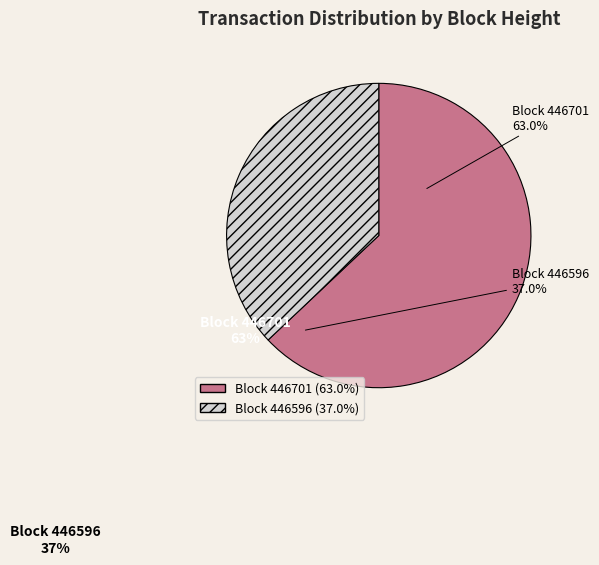

Is there any slice that represents more than half of the pie?

Yes